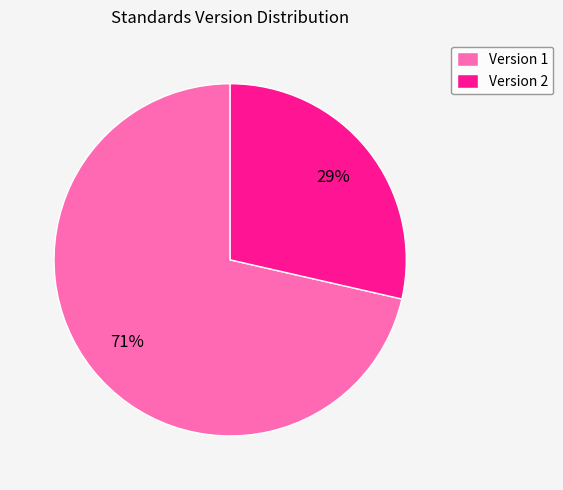

Does any single category account for the majority?

Yes